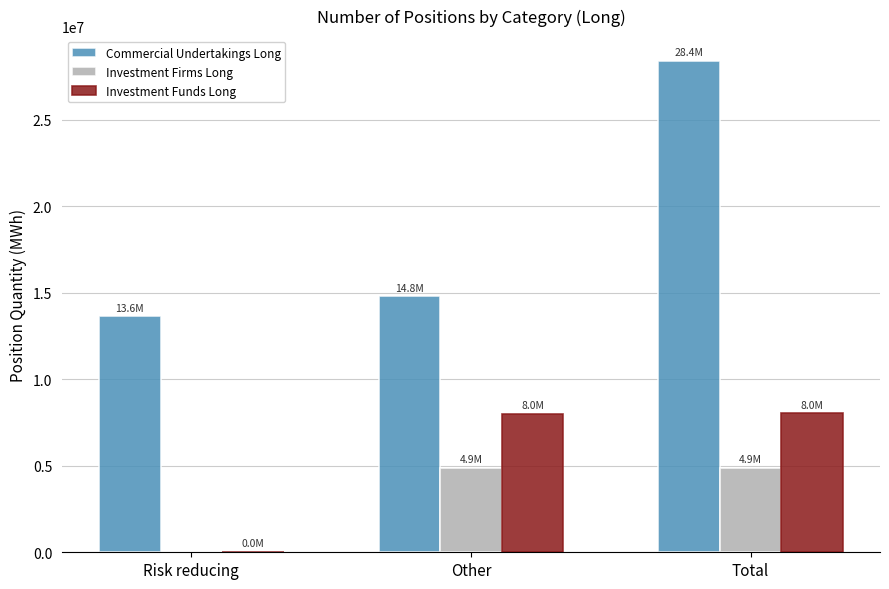

At which label is Investment Funds Long closest to 4034258?

Other